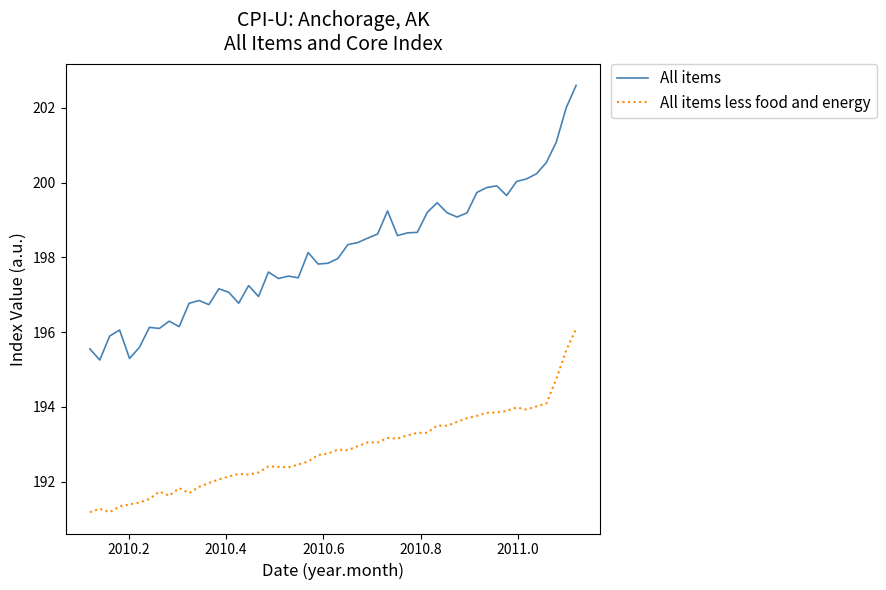

True or false: All items and All items less food and energy cross at least once.

False